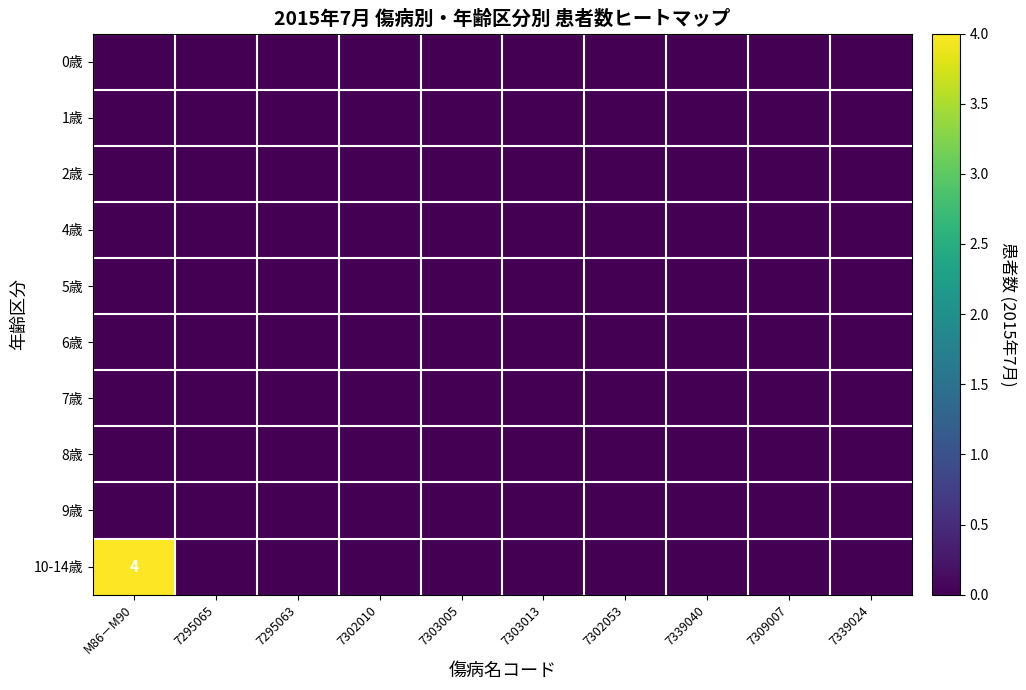

Where is 9歳 nearest to the value 0?

M86－M90